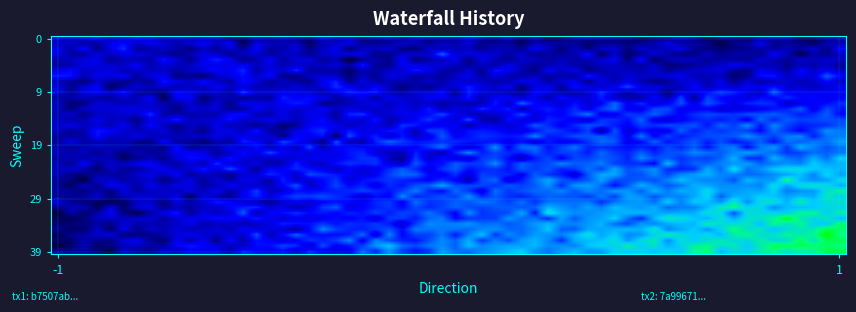

Which series has the largest range (max minus min)?

7a99671400b1098a3f2c890f4d1fd9722cbf75e